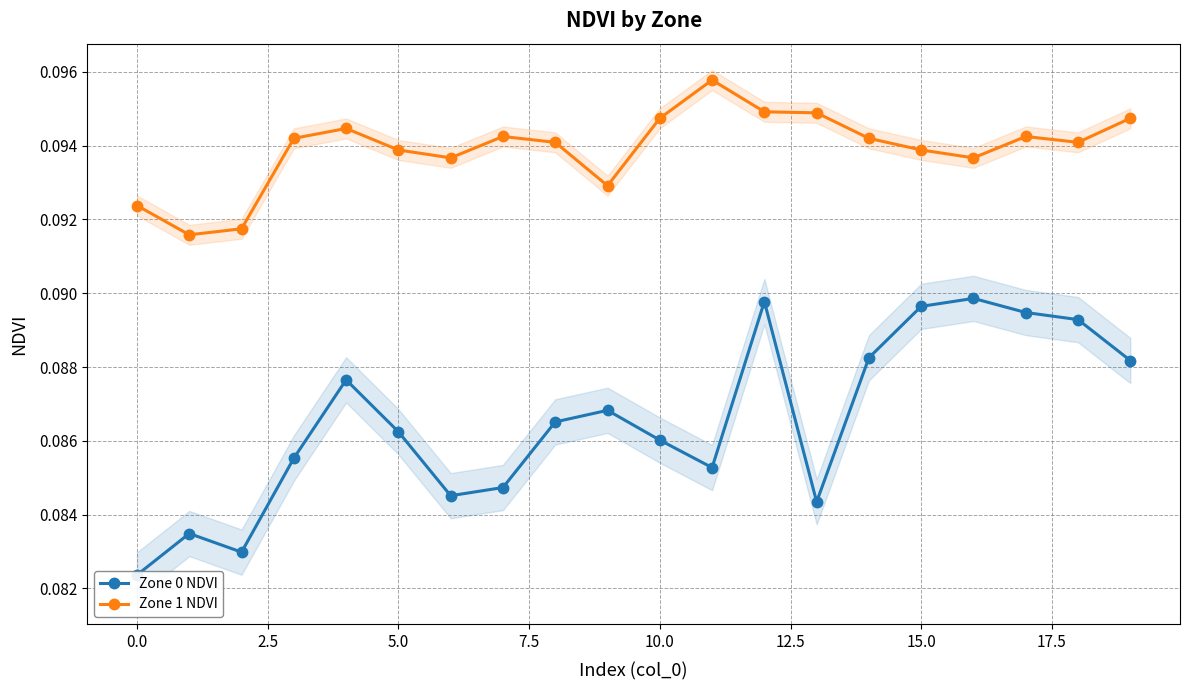

Reading right to left, list all the values displayed in this chart.

Zone 0 NDVI: 0.1	0.1	0.1	0.1	0.1	0.1	0.1	0.1	0.1	0.1	0.1	0.1	0.1	0.1	0.1	0.1	0.1	0.1	0.1	0.1
Zone 1 NDVI: 0.1	0.1	0.1	0.1	0.1	0.1	0.1	0.1	0.1	0.1	0.1	0.1	0.1	0.1	0.1	0.1	0.1	0.1	0.1	0.1